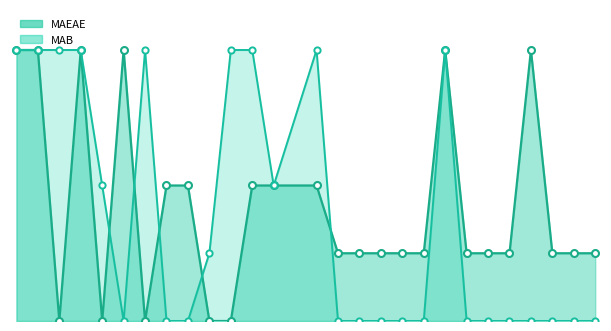

Is the value of MAEAE at 10 greater than the value of MAB at 23?

No